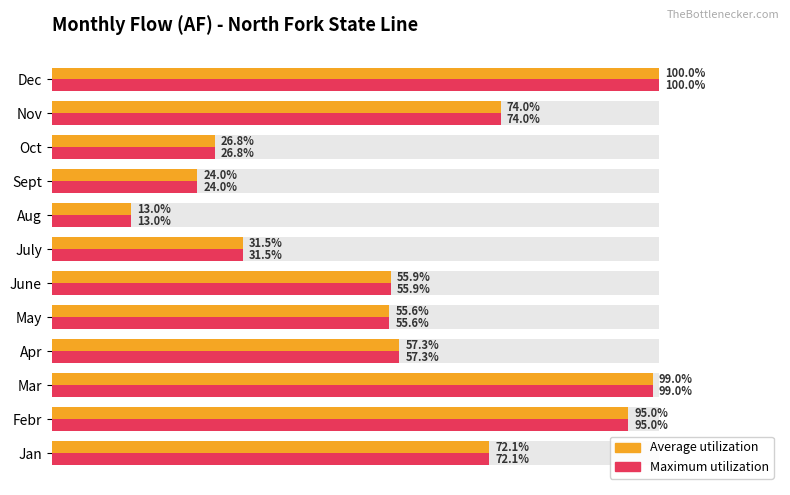

Reading left to right, extract all data points from this chart.

Average utilization: 72.1	95.0	99.0	57.3	55.6	55.9	31.5	13.0	24.0	26.8	74.0	100.0
Maximum utilization: 72.1	95.0	99.0	57.3	55.6	55.9	31.5	13.0	24.0	26.8	74.0	100.0